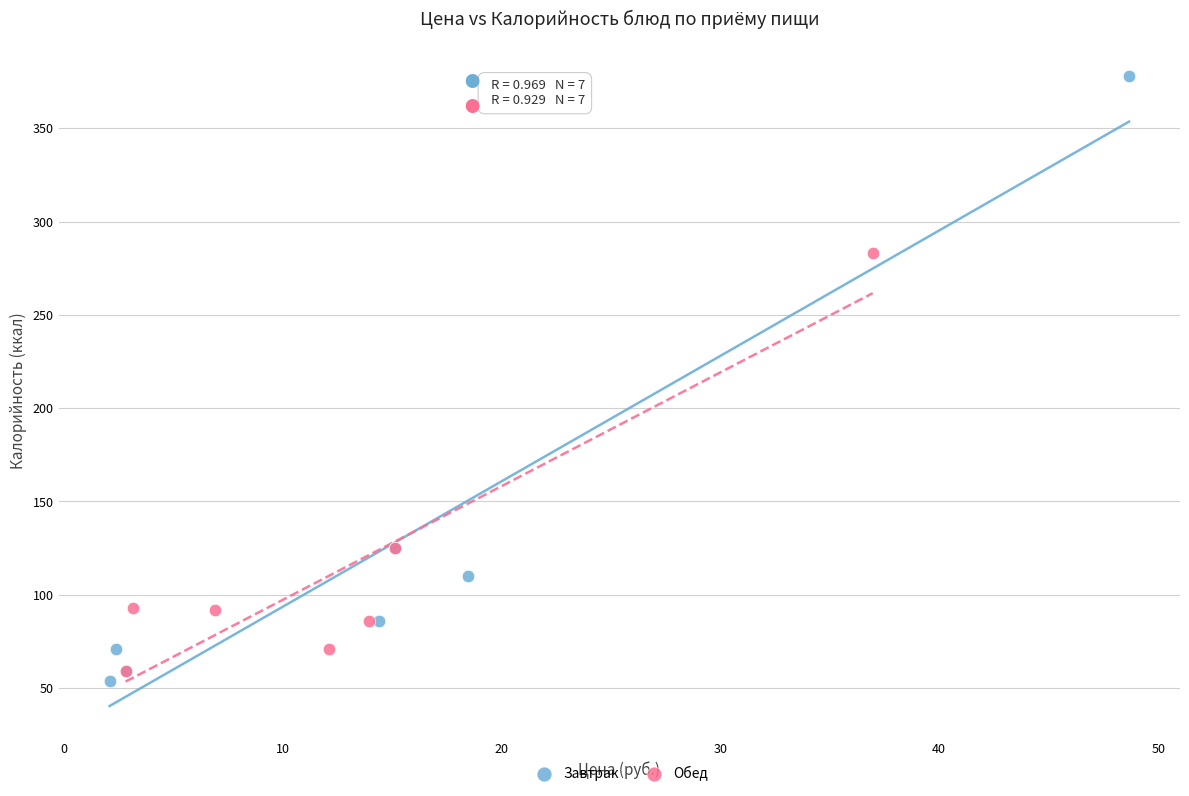

Which series contains the highest Y value?

Завтрак